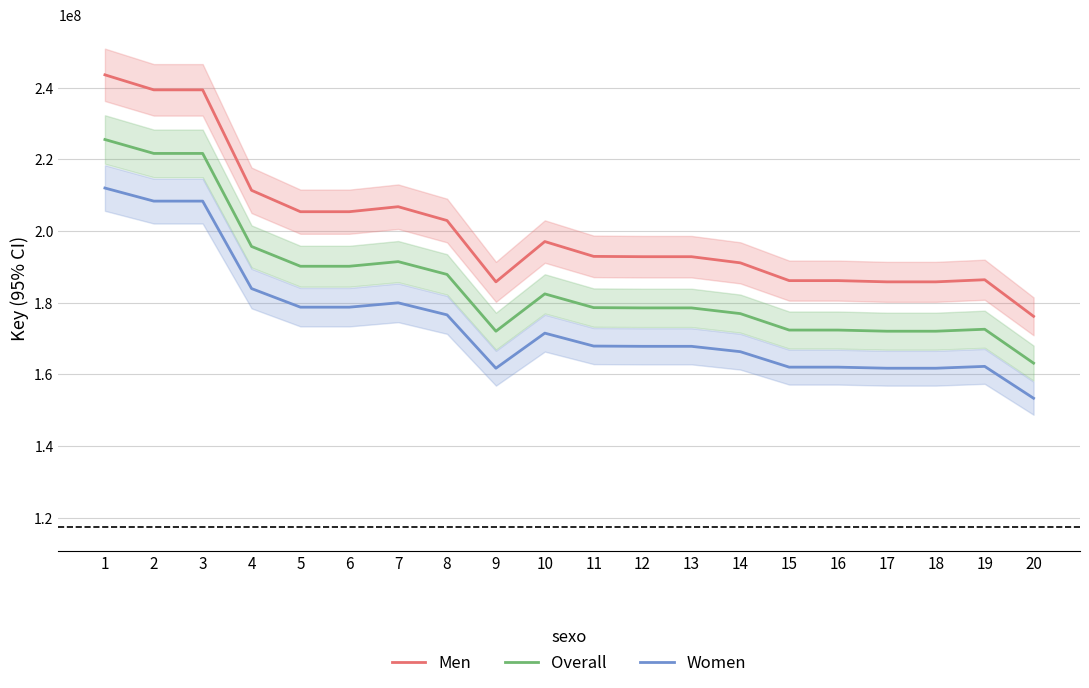

The value of Men at 9 is 89837089.3. True or false?

False